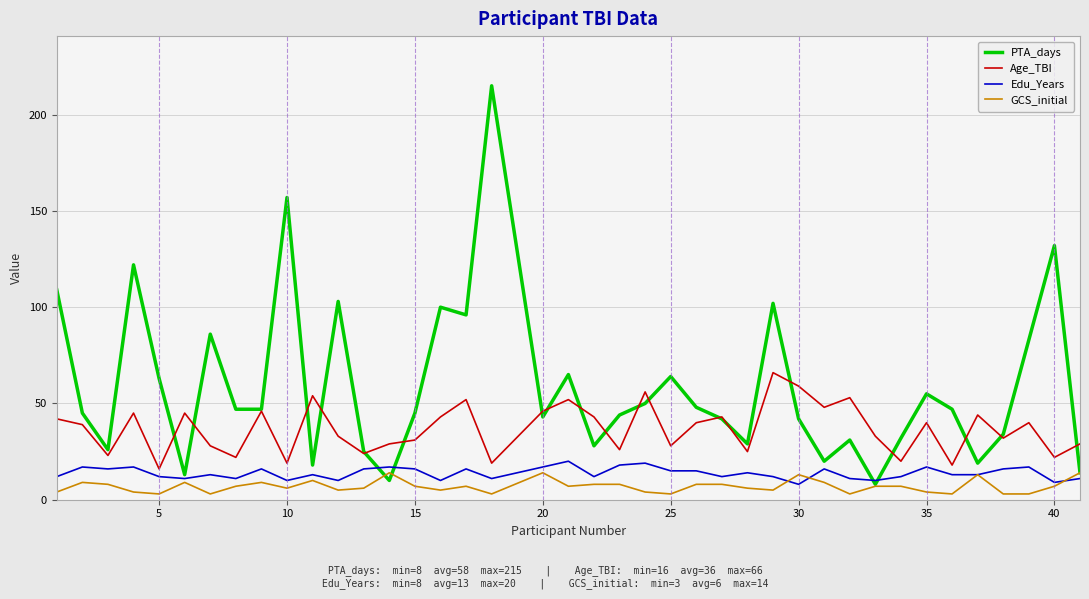

What is the maximum value for GCS_initial?

14